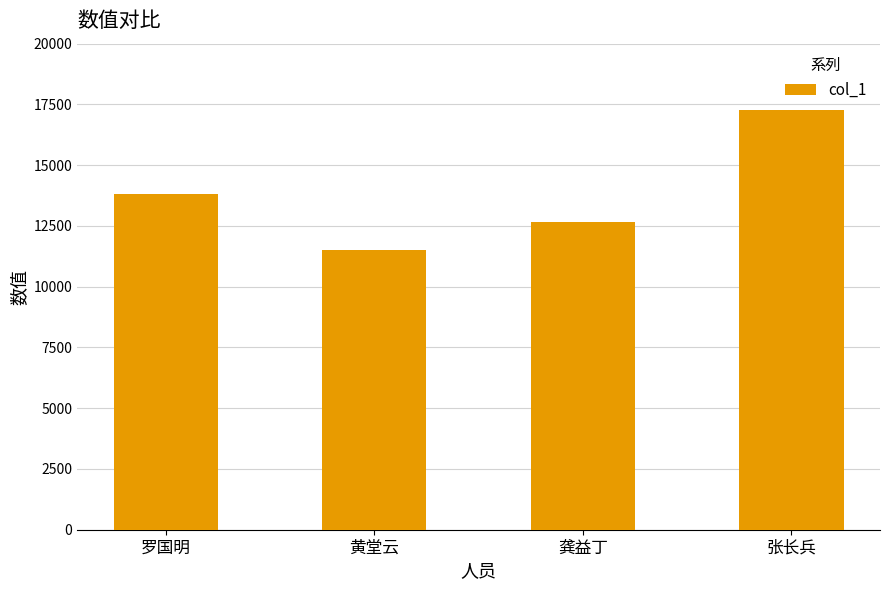

Approximately how many times larger is the value at 罗国明 compared to 黄堂云?

1.2